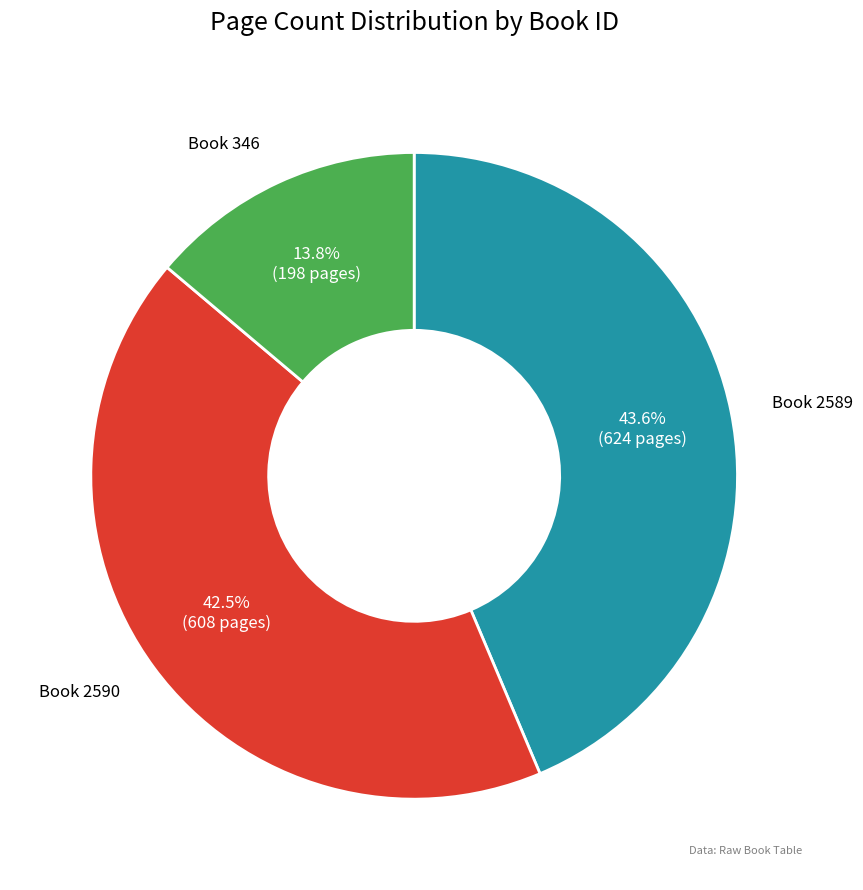

Is there a majority slice in this chart?

No